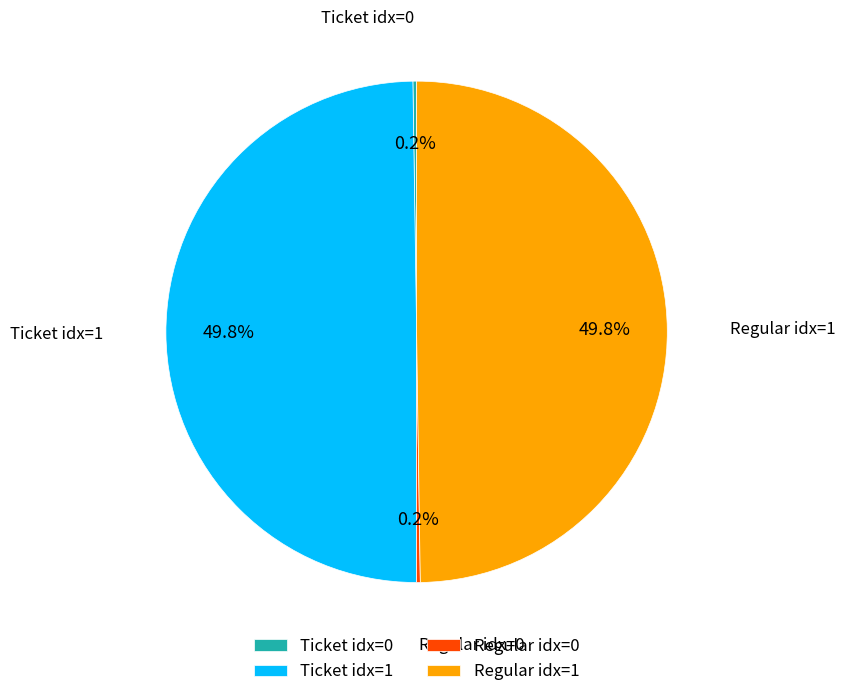

What portion of the pie excludes Ticket idx=1?

50.2%